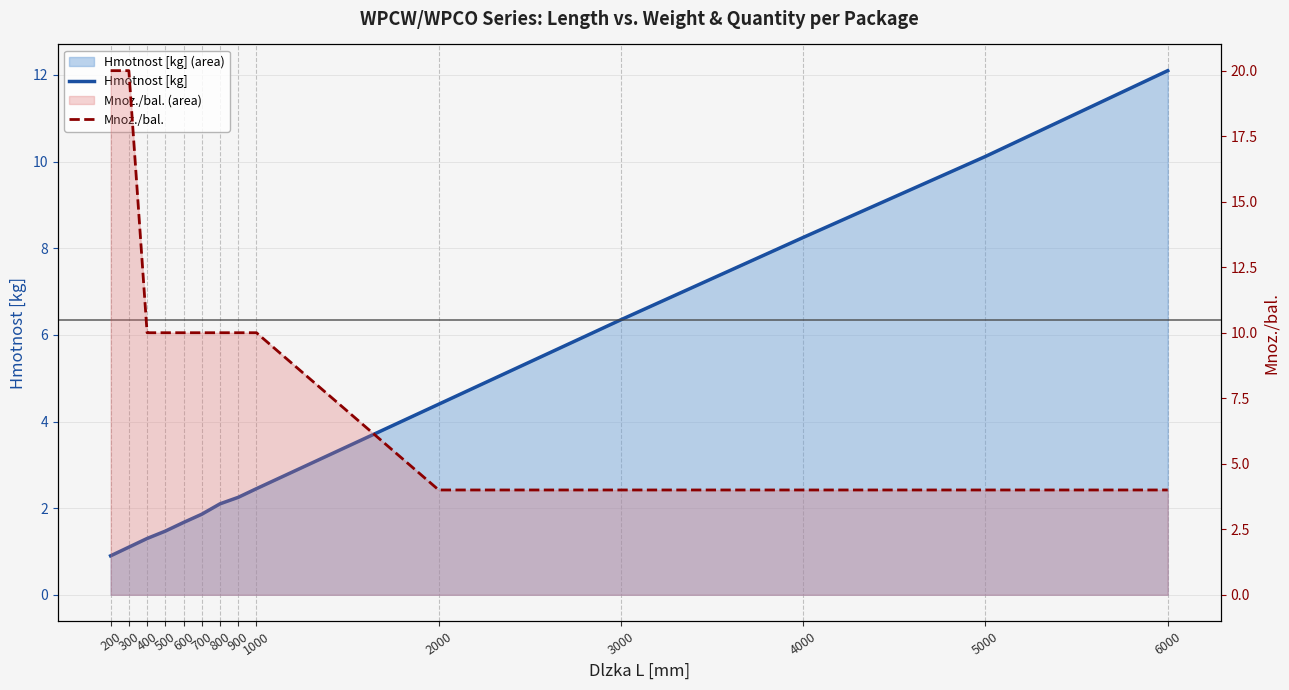

Which series changed the most between 500 and 1000?

Hmotnost [kg]